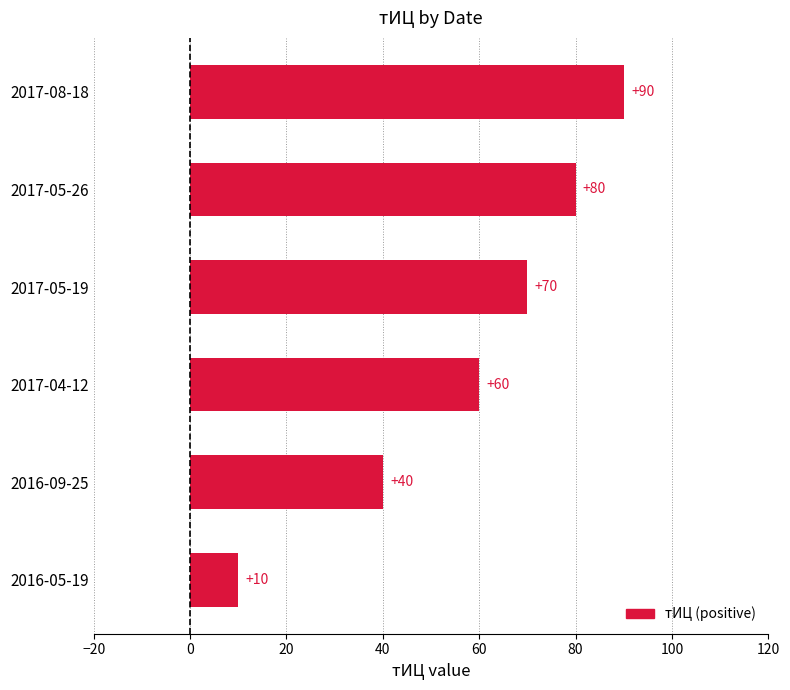

Reading top to bottom, transcribe all the data shown in this chart.

2017-08-18=90	2017-05-26=80	2017-05-19=70	2017-04-12=60	2016-09-25=40	2016-05-19=10